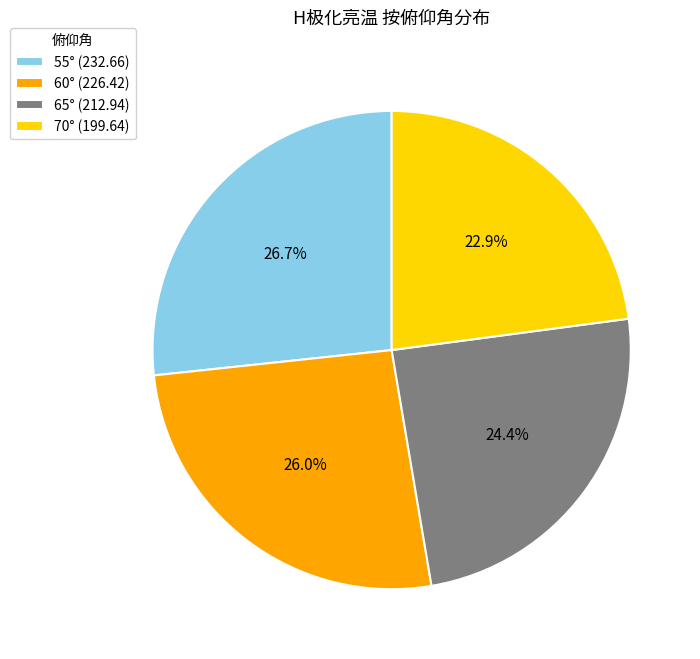

To the nearest percent, what percentage of the pie is 65°?

24%